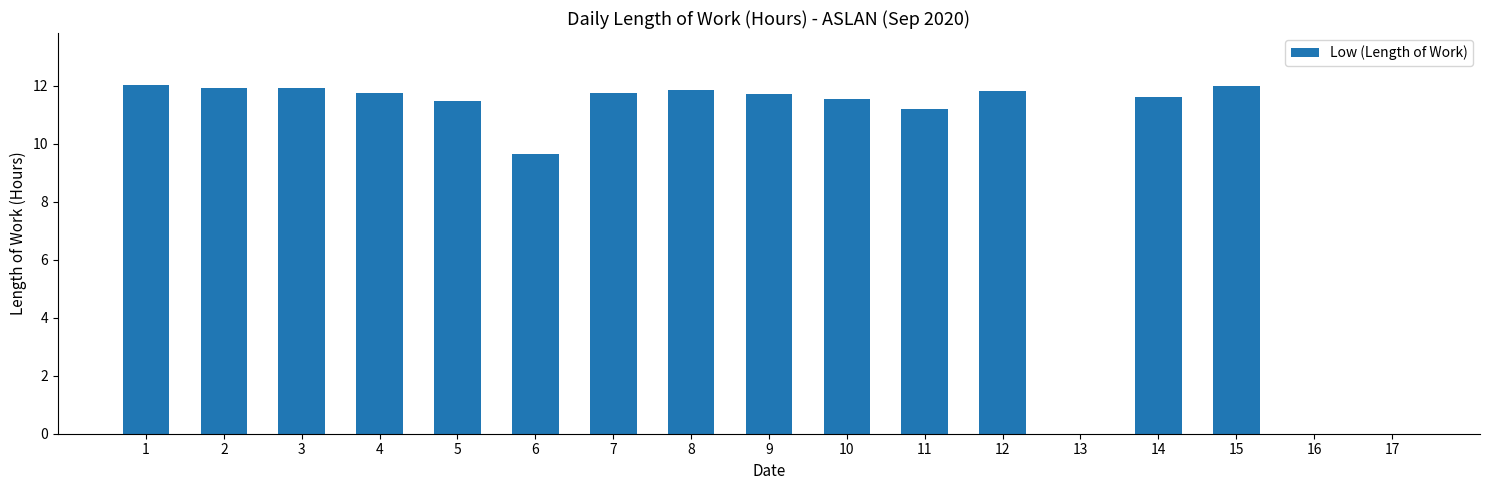

True or false: the data shows 4.3 at 7.

False